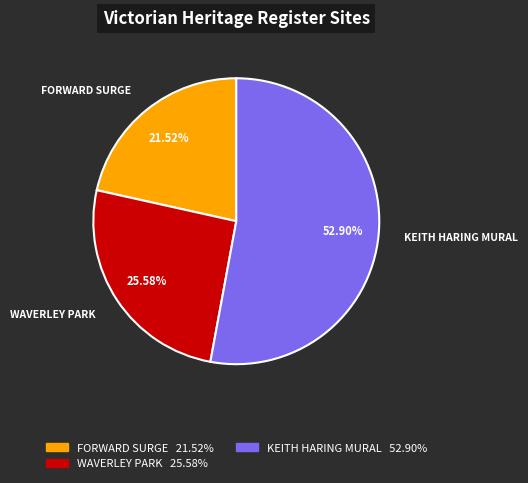

To the nearest percent, what is the difference between the largest and smallest slice percentages?

31%